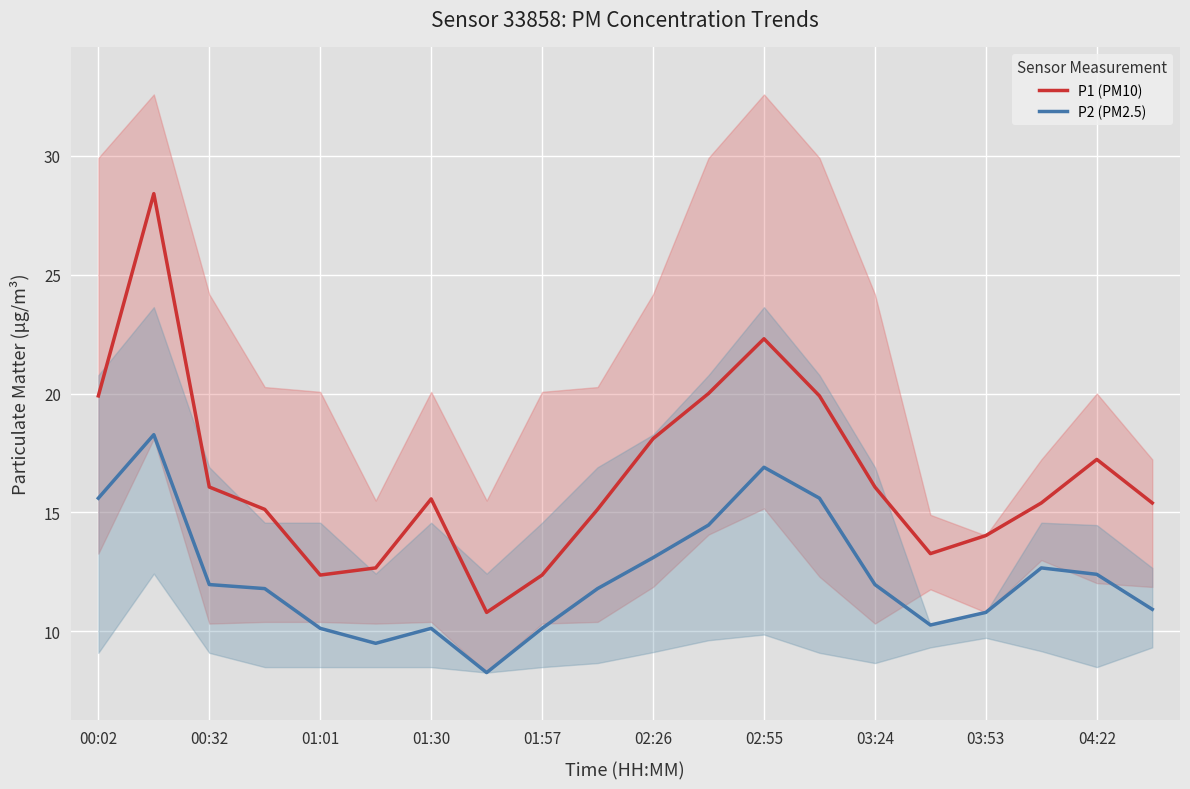

Rank the series by their maximum value, from lowest to highest.

P2 (PM2.5), P1 (PM10)